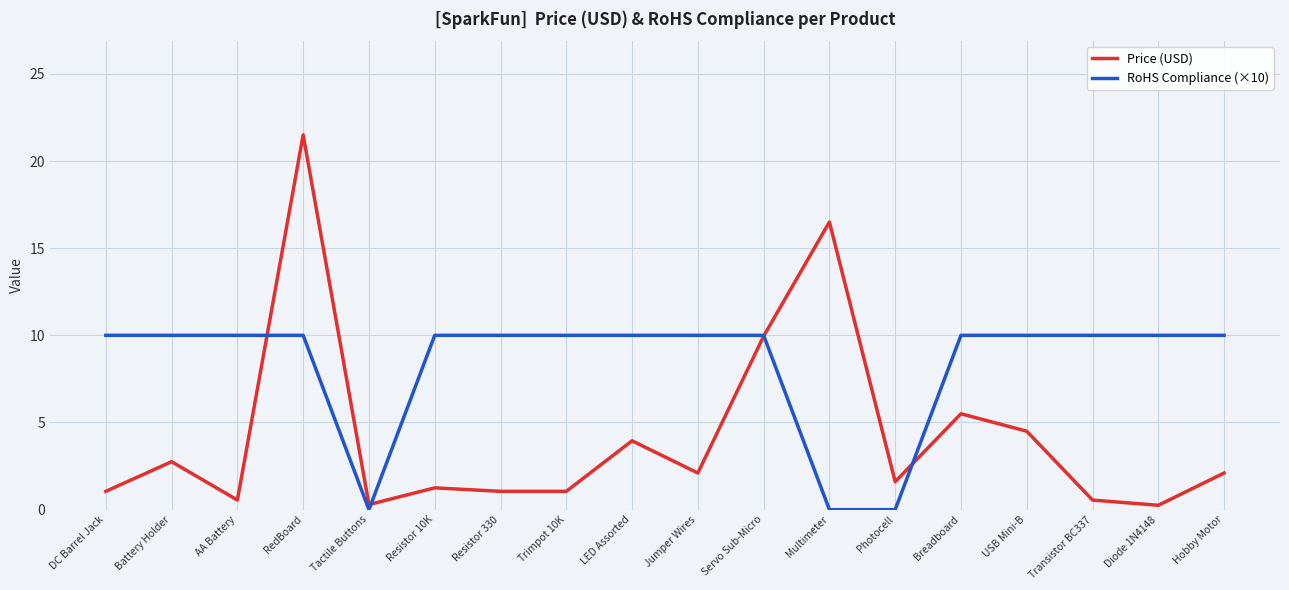

What is the maximum value for RoHS Compliance (×10)?

10.0